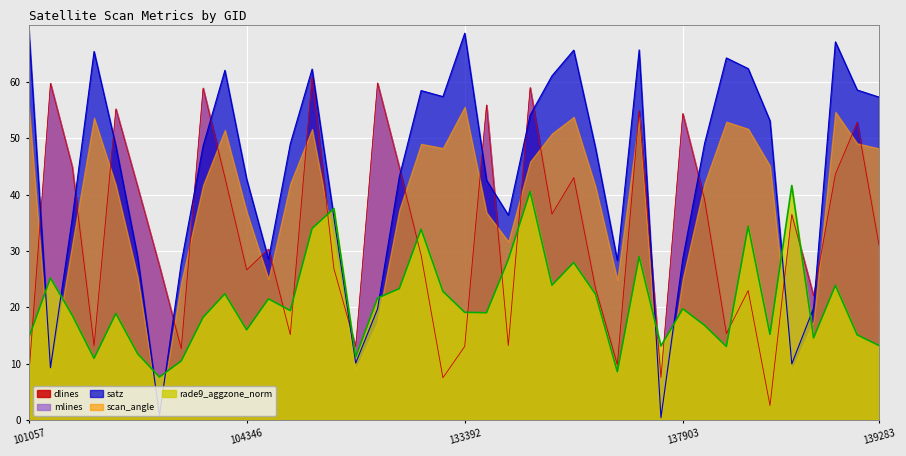

Does the chart display data point markers on the line(s)?

No